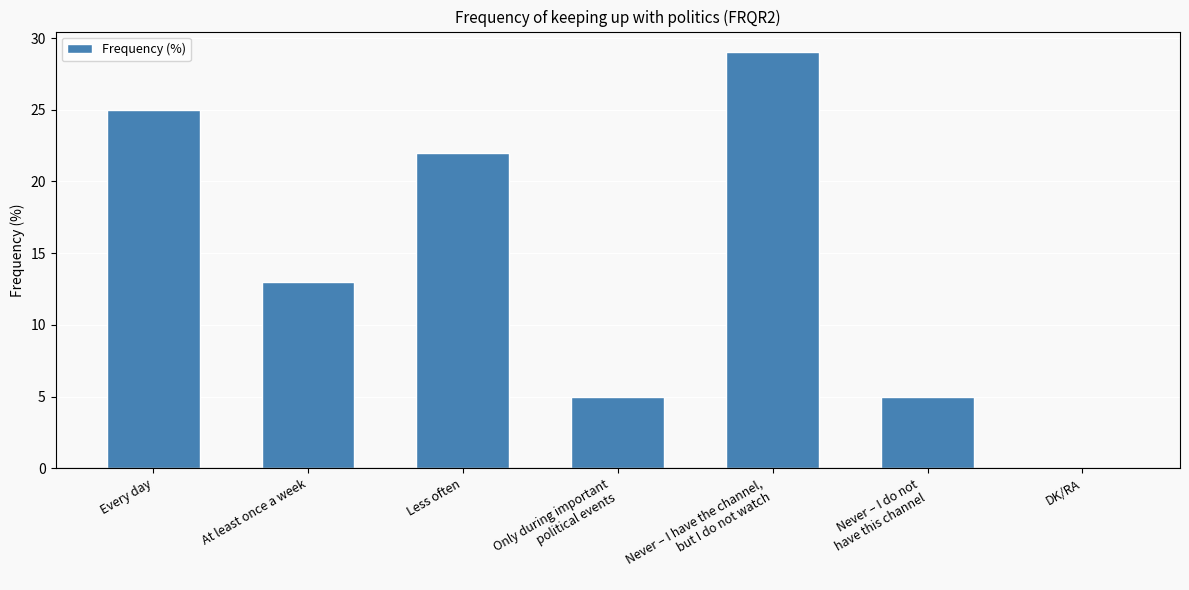

Reading right to left, extract all data points from this chart.

DK/RA=0	Never – I do not
have this channel=5	Never – I have the channel,
but I do not watch=29	Only during important
political events=5	Less often=22	At least once a week=13	Every day=25